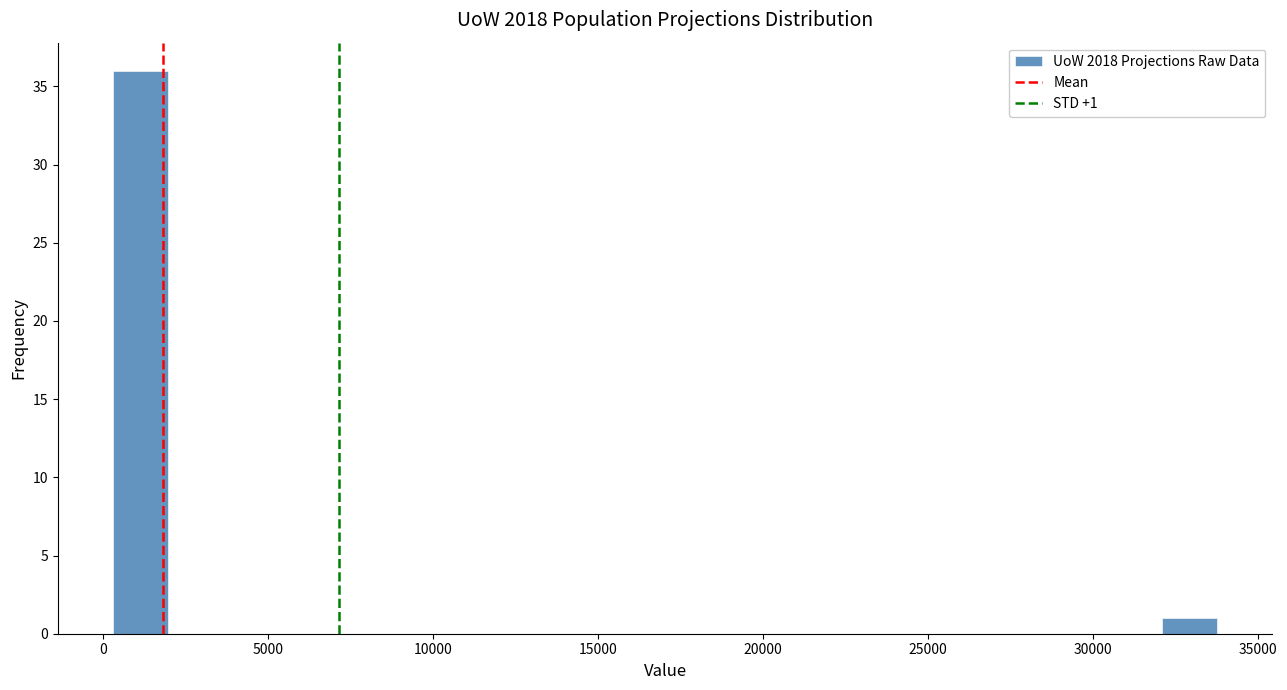

Read against the x-axis, roughly where is the centre of the tallest bar?

1000